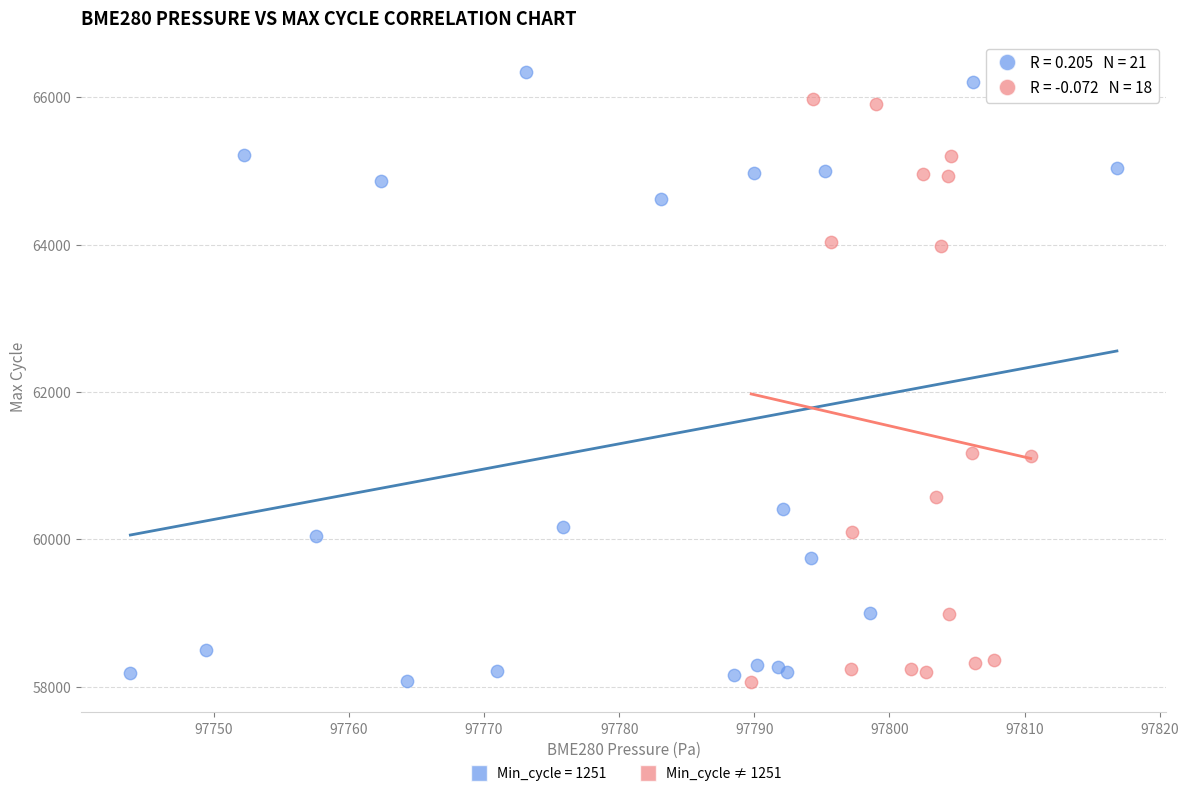

Which series has the widest spread of Y values?

Min_cycle = 1251